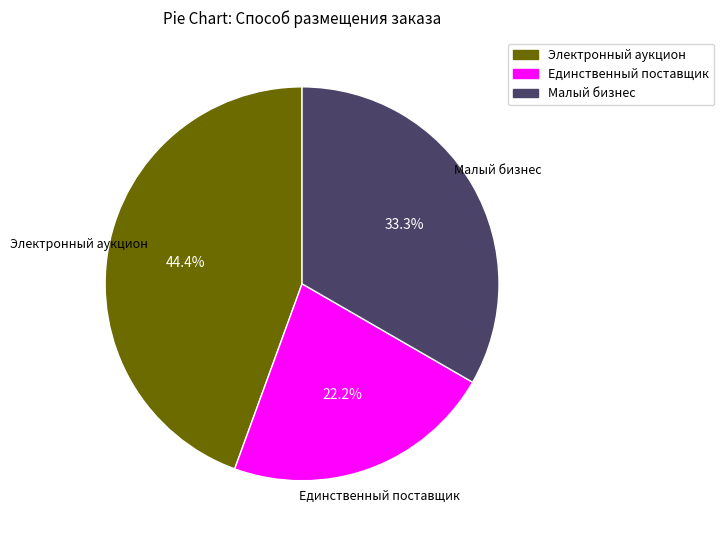

Does any single category account for the majority?

No